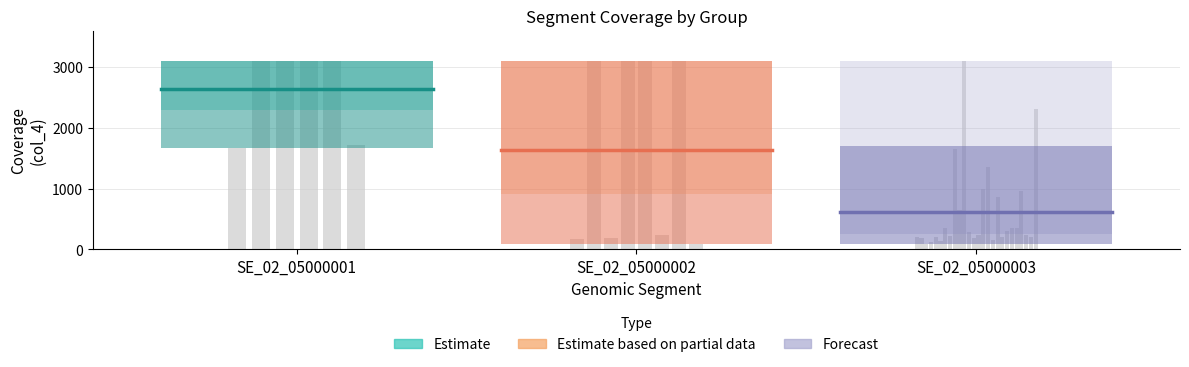

Rank the series by their average value, from lowest to highest.

Forecast, Estimate based on partial data, Estimate